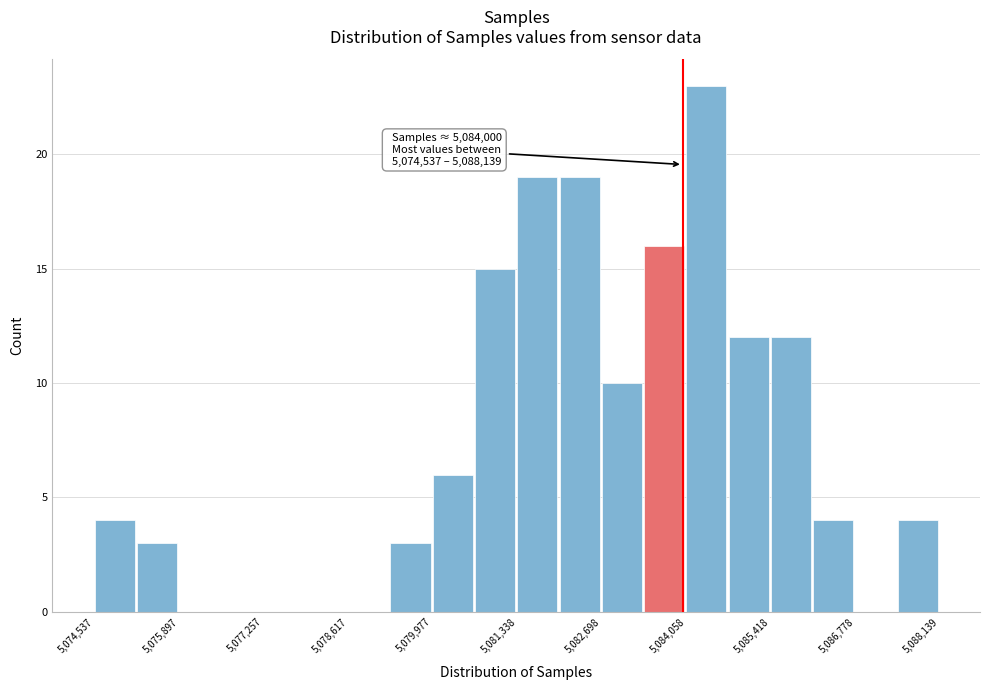

Read against the x-axis, roughly where is the centre of the tallest bar?

5084400